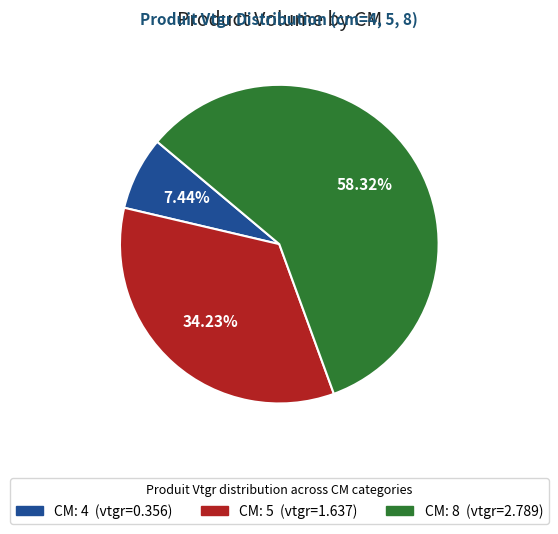

Does any single category account for the majority?

Yes